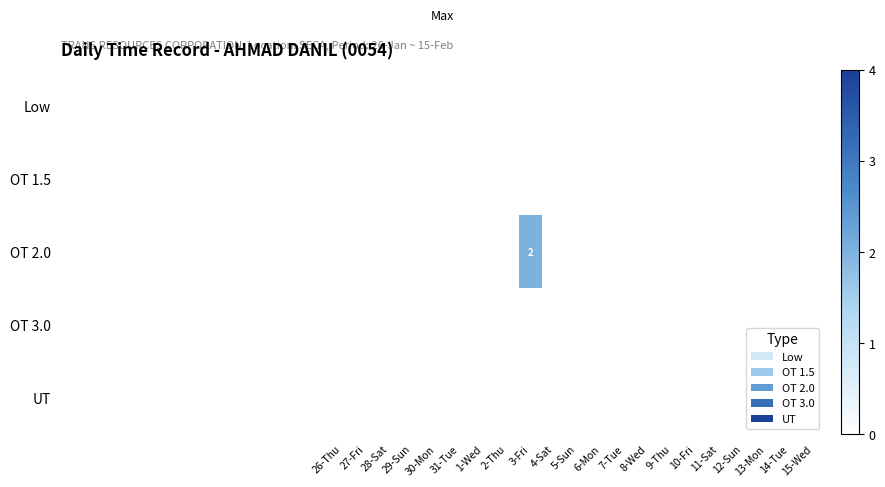

How many OT 2.0 values are between 0 and 1?

20